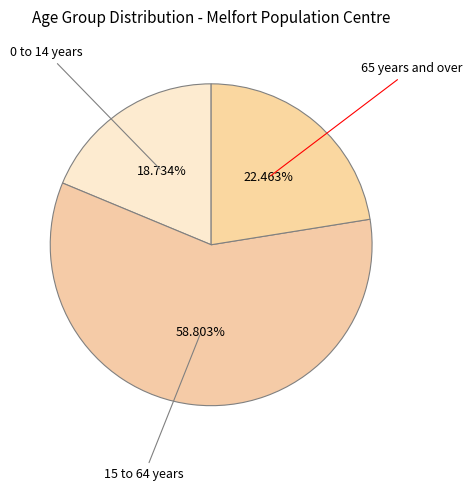

The 15 to 64 years slice represents 52% of the pie. True or false?

False